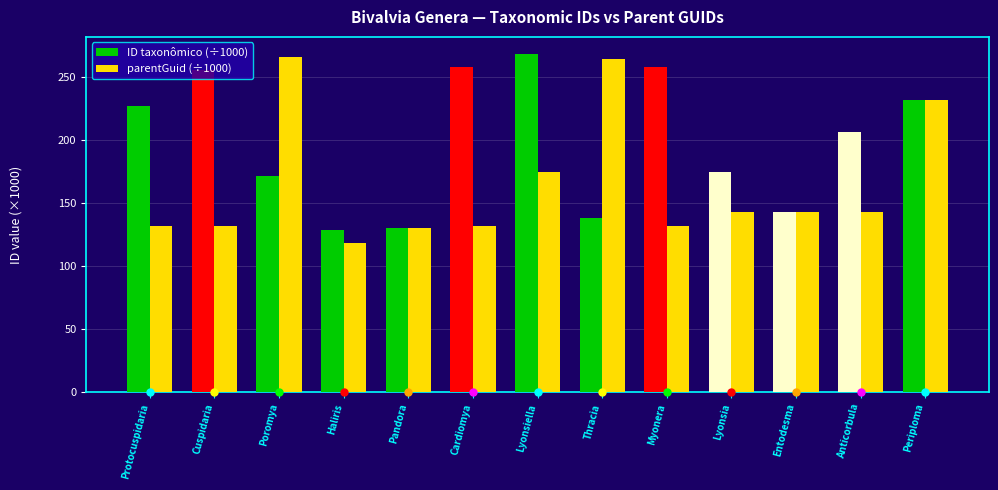

What is the difference between the ID taxonômico (÷1000) values at Protocuspidaria and Thracia?

88.6